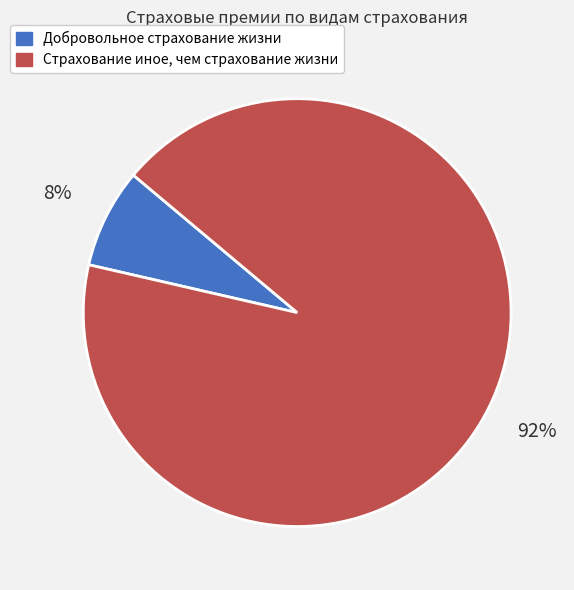

What is the largest slice in the pie chart?

Страхование иное, чем страхование жизни